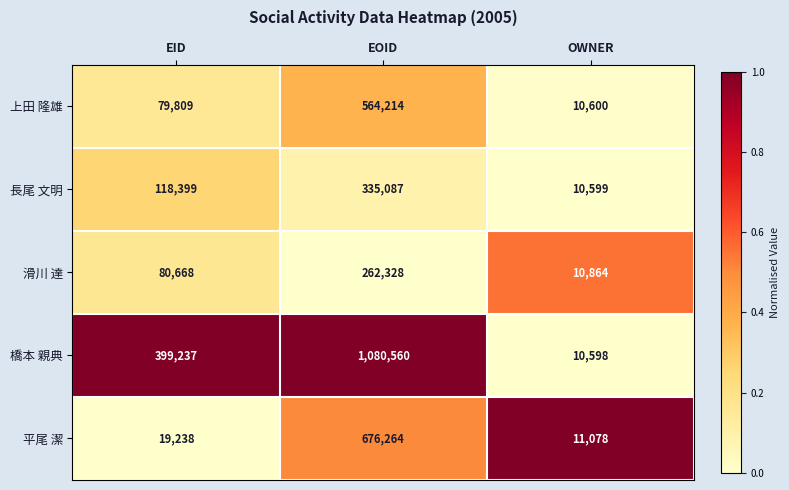

What is the sum of all 平尾 潔 values?

706580